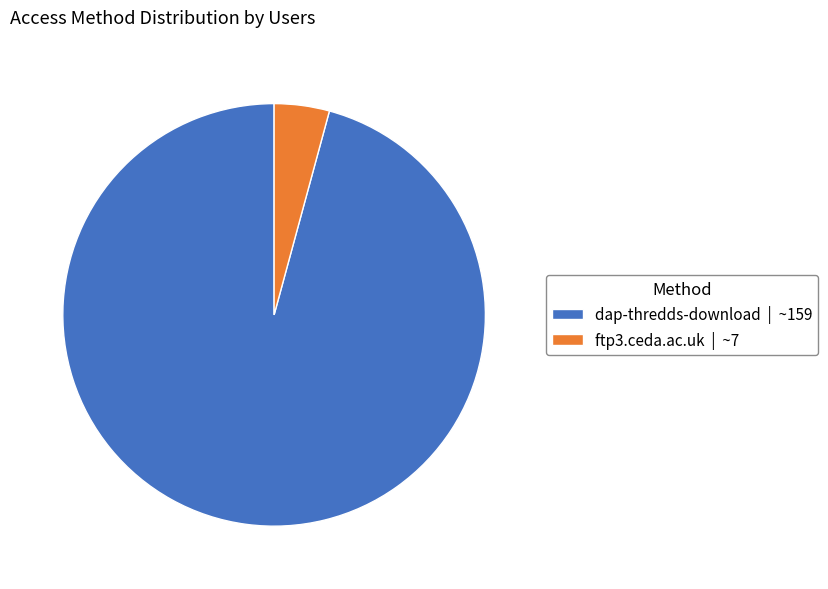

True or false: dap-thredds-download | ~159 accounts for 86% of the total.

False